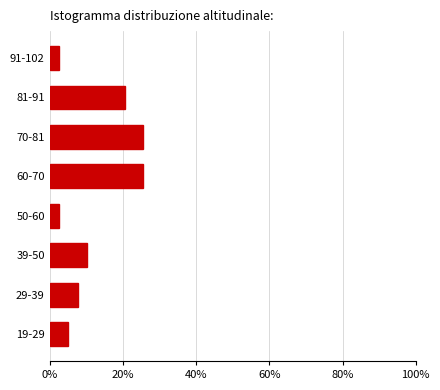

Reading bottom to top, extract all data points from this chart.

5.1	7.7	10.3	2.6	25.6	25.6	20.5	2.6